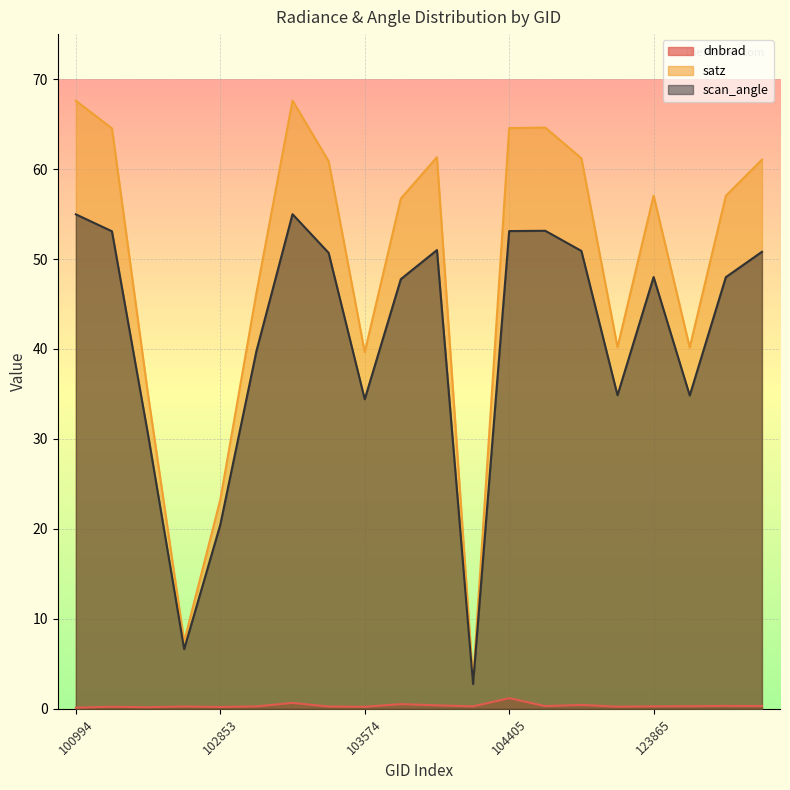

How many data points does each series have?

20